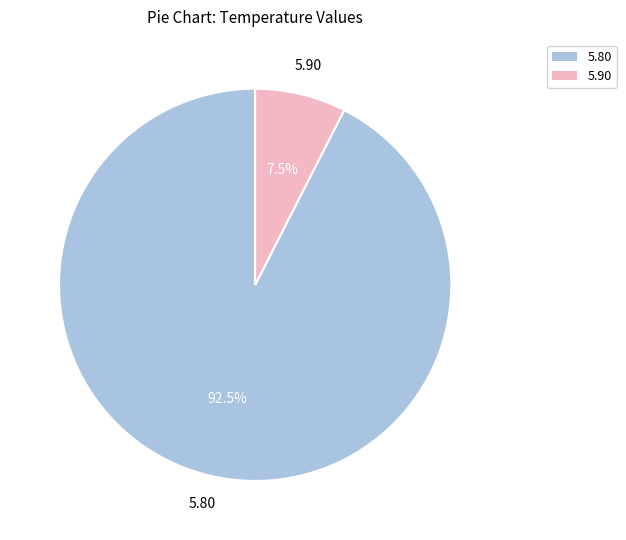

Is there a majority slice in this chart?

Yes